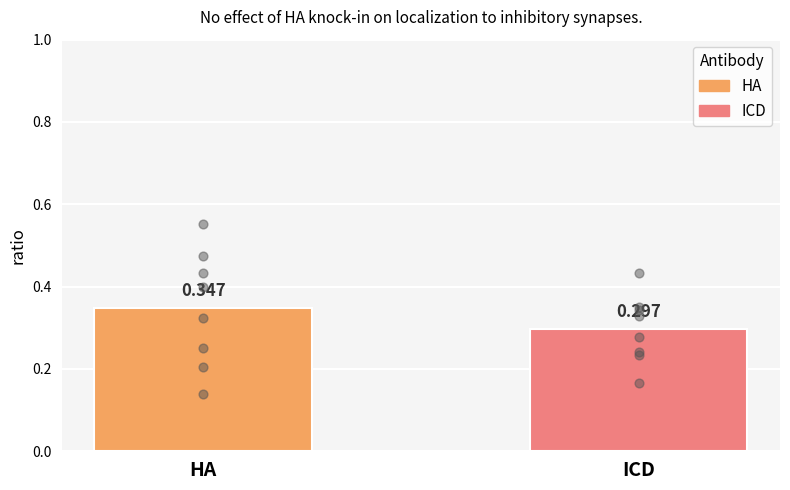

Is the value of ICD at 6 greater than the value of HA at 7?

No